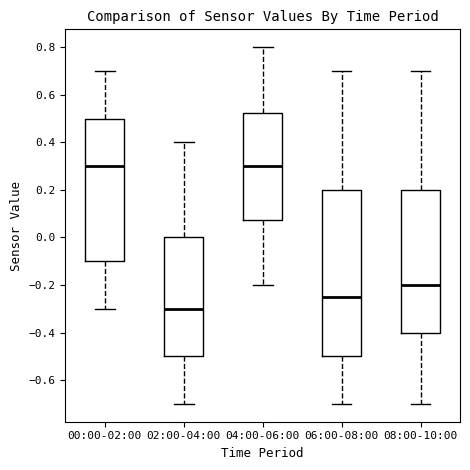

Which box is the tallest, from its lower edge to its upper edge?

06:00-08:00